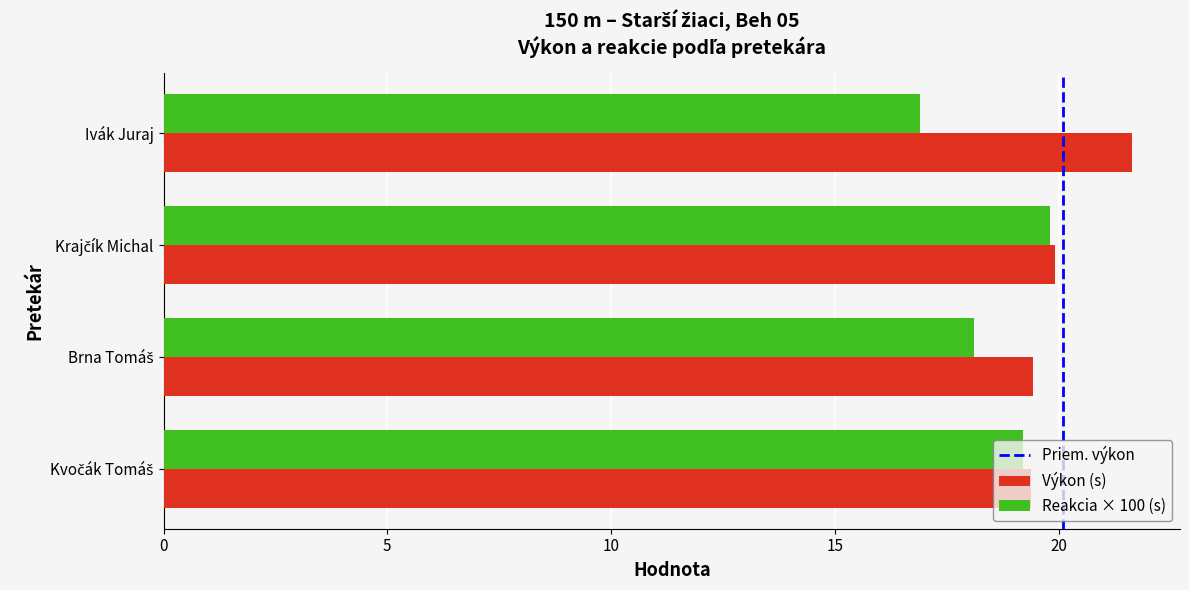

Which category has the lowest value in the Reakcia × 100 (s) series?

Ivák Juraj